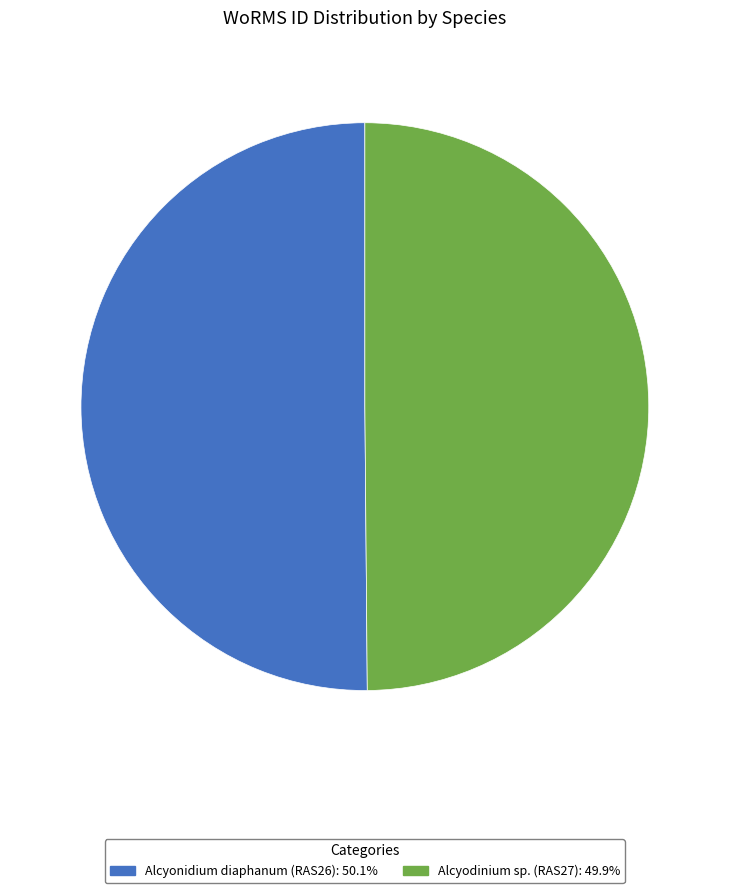

How many slices are in this pie chart?

2